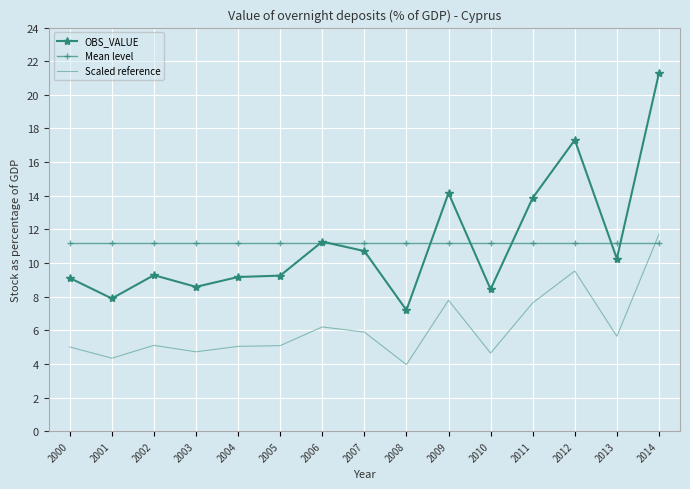

What is the average value of the Mean level series?

11.2